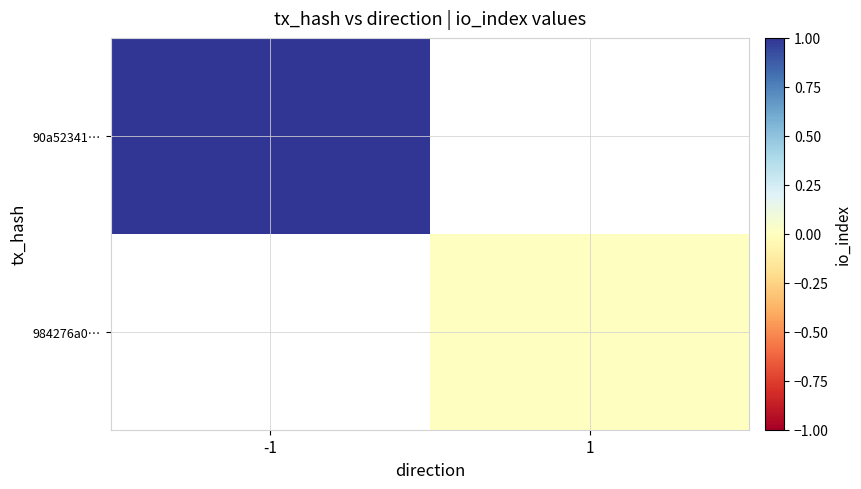

How many categories are shown in the chart?

2